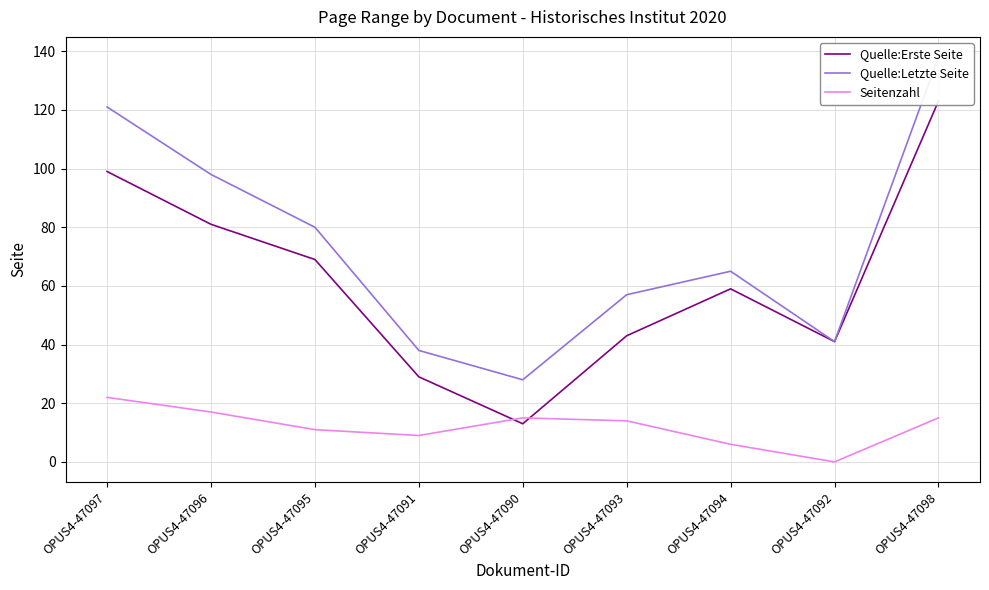

What is the value of the Quelle:Letzte Seite point at the 5th from the left?

28